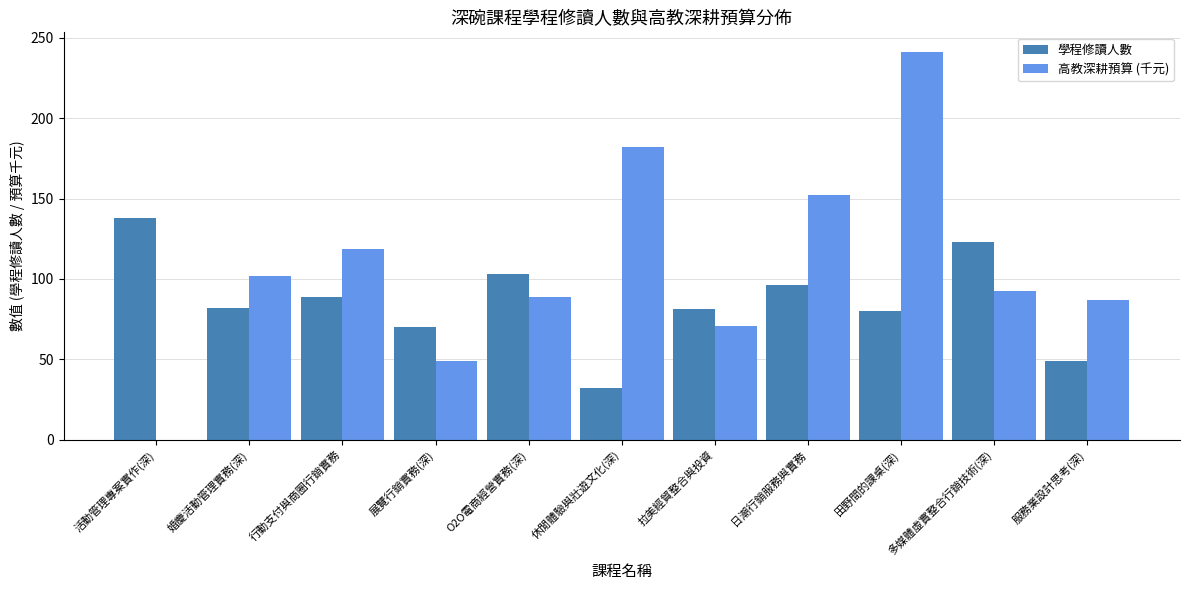

What is the total value across all series at 展覽行銷實務(深)?

118.7